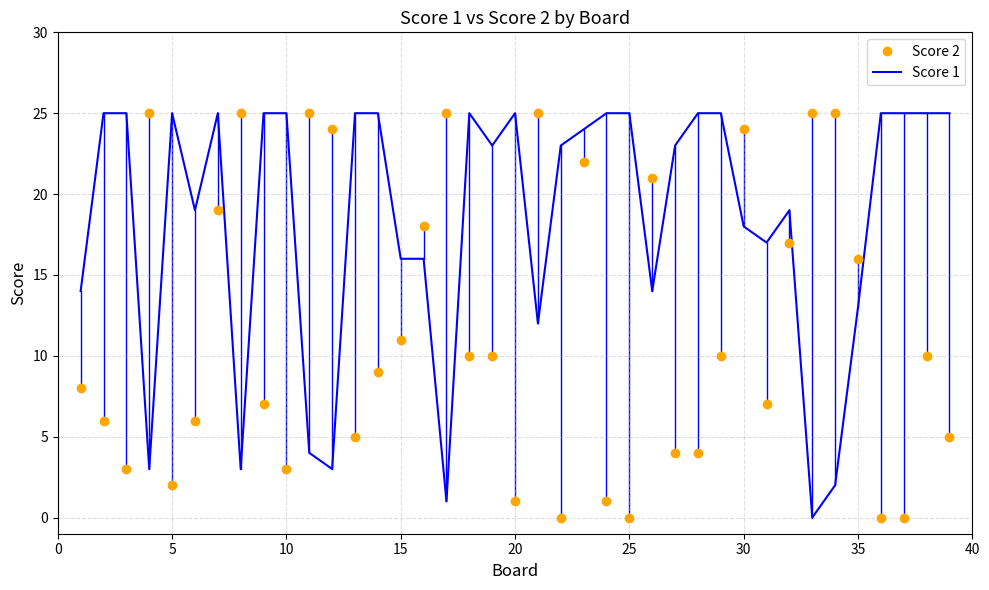

Reading right to left, list all the values displayed in this chart.

Score 2: 5	10	0	0	16	25	25	17	7	24	10	4	4	21	0	1	22	0	25	1	10	10	25	18	11	9	5	24	25	3	7	25	19	6	2	25	3	6	8
Score 1: 25	25	25	25	13	2	0	19	17	18	25	25	23	14	25	25	24	23	12	25	23	25	1	16	16	25	25	3	4	25	25	3	25	19	25	3	25	25	14